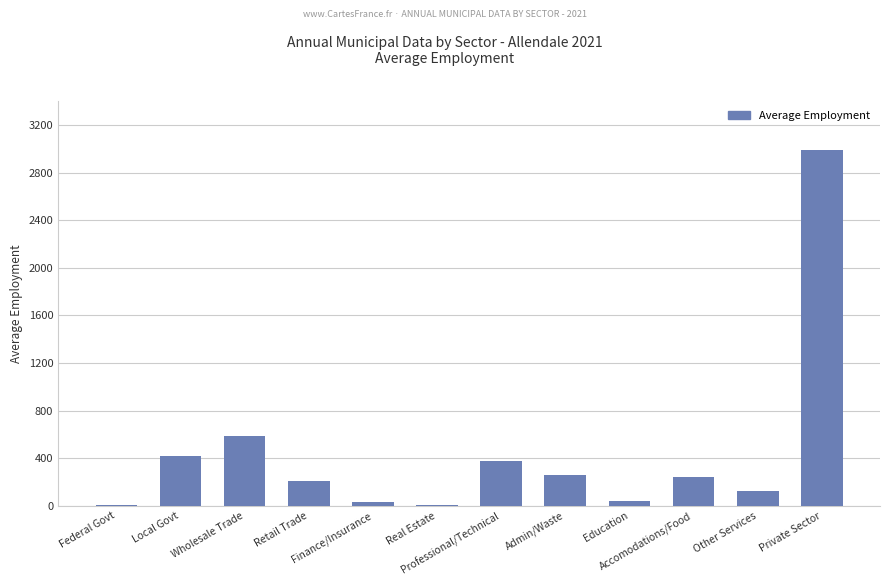

At which label is the value closest to 1496?

Wholesale Trade